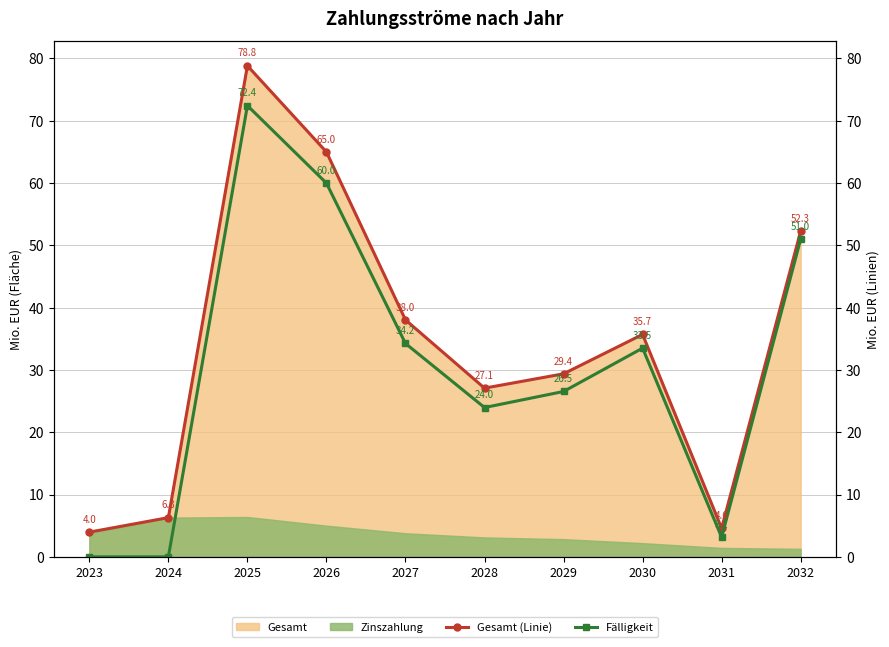

Reading left to right, transcribe all the data shown in this chart.

Gesamt (Linie): 2023=4.0	2024=6.3	2025=78.8	2026=65.0	2027=38.0	2028=27.1	2029=29.4	2030=35.7	2031=4.6	2032=52.3
Fälligkeit: 2023=0.0	2024=0.0	2025=72.4	2026=60.0	2027=34.2	2028=24.0	2029=26.5	2030=33.5	2031=3.1	2032=51.0